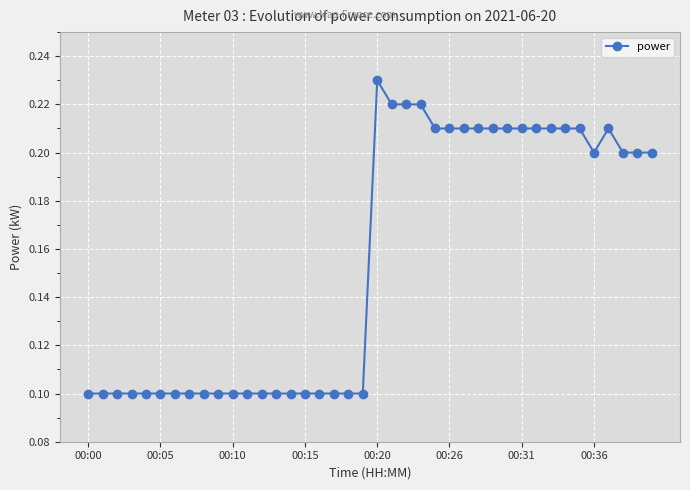

What is the value of the 5th point from the left?

0.1